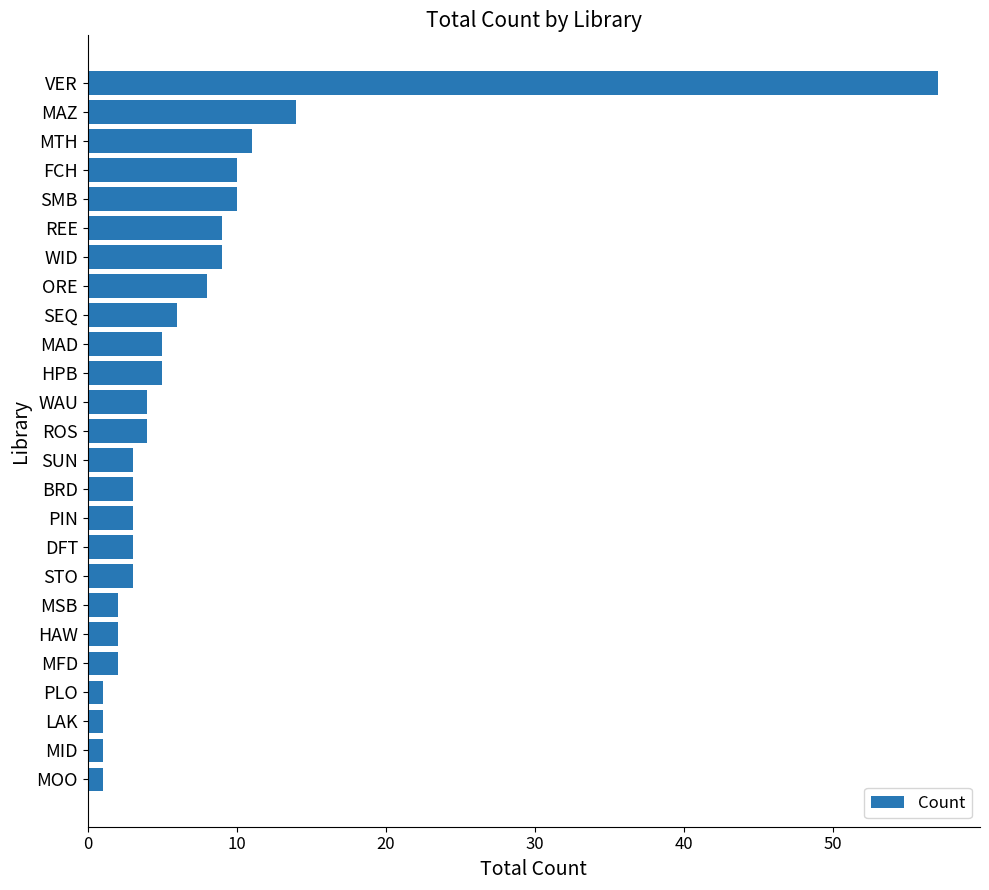

Between PLO and HPB, which is larger?

HPB